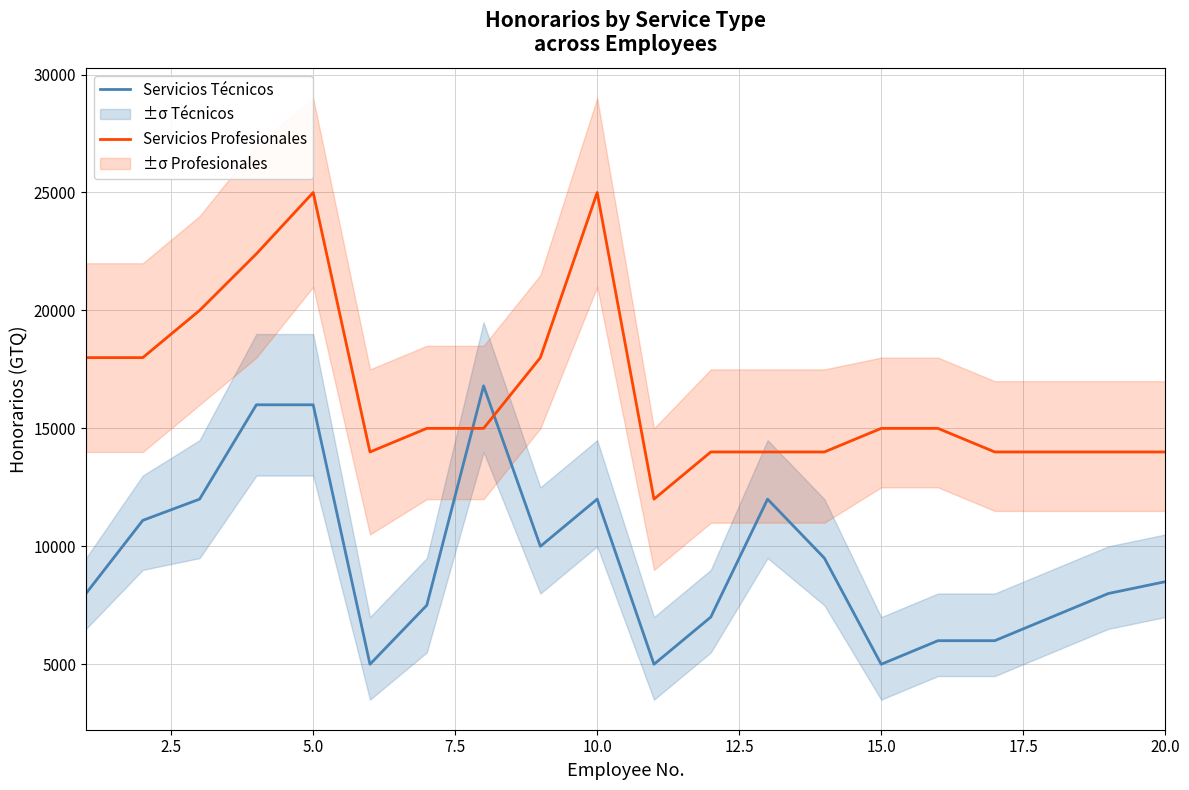

Is it true that Servicios Profesionales equals 23605 at 15.0?

False